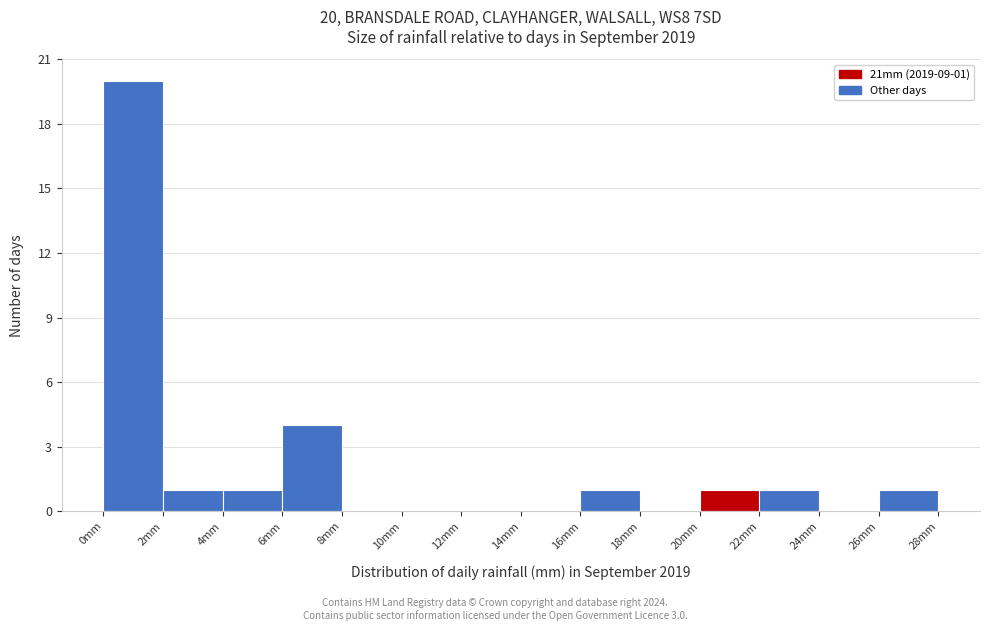

Over which range of the x-axis is the bar tallest?

0 to 2